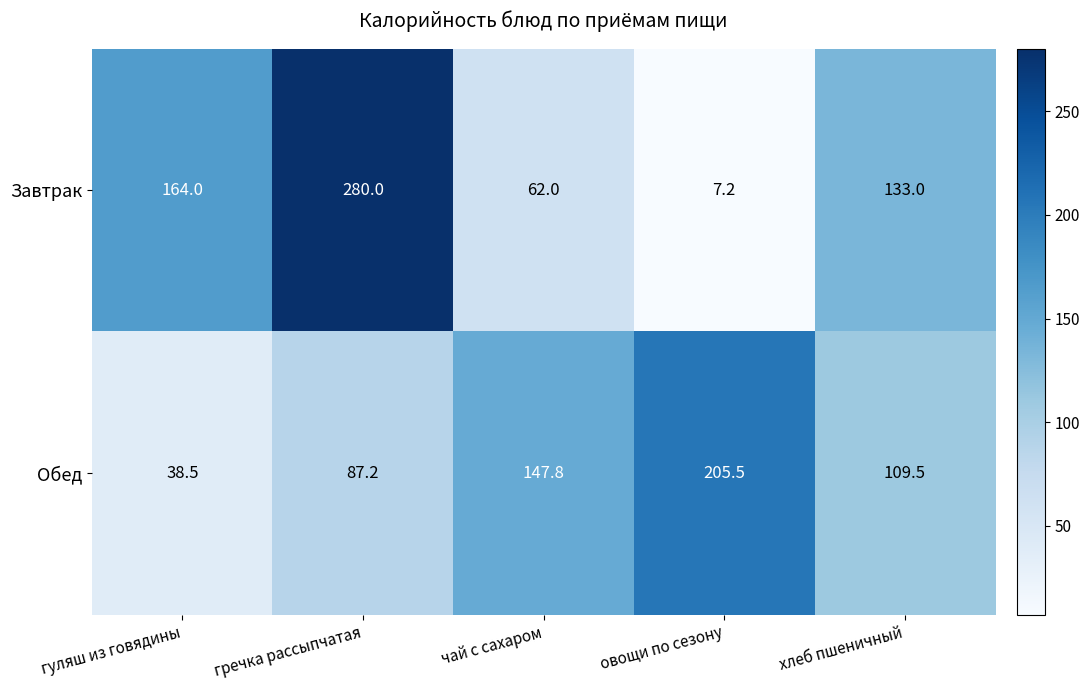

Is it true that Завтрак equals 105.2 at чай с сахаром?

False